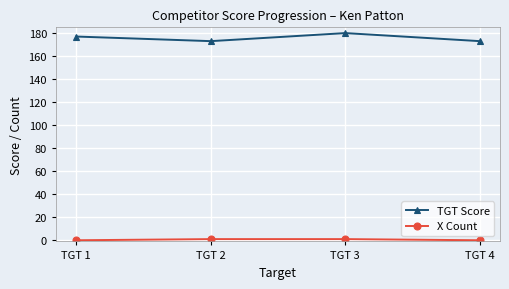

Reading left to right, what are all the values shown in this chart?

TGT Score: TGT 1=177	TGT 2=173	TGT 3=180	TGT 4=173
X Count: TGT 1=0	TGT 2=1	TGT 3=1	TGT 4=0